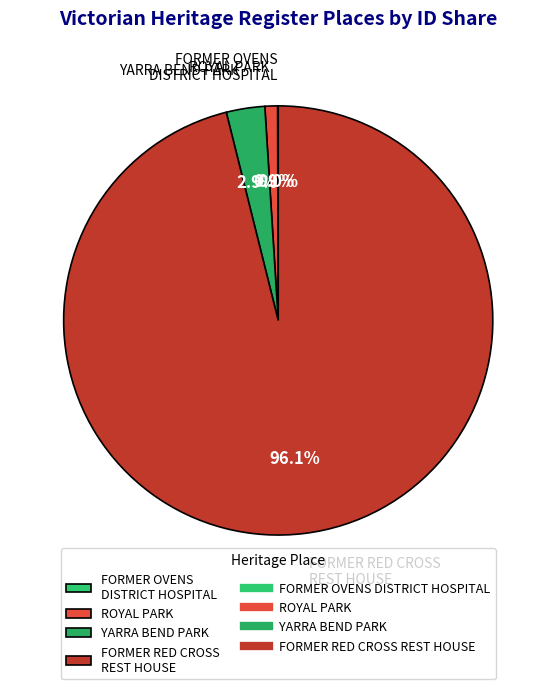

Is there a majority slice in this chart?

Yes